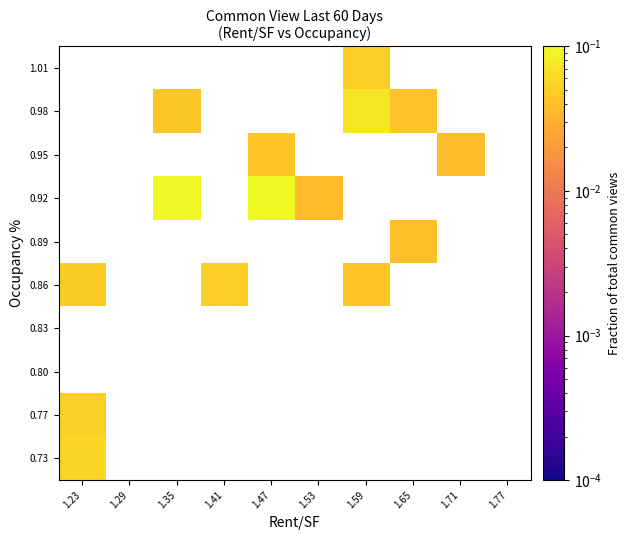

List the series in order of their overall mean, highest first.

0.73, 0.77, 0.80, 0.83, 0.86, 0.89, 0.92, 0.95, 0.98, 1.01